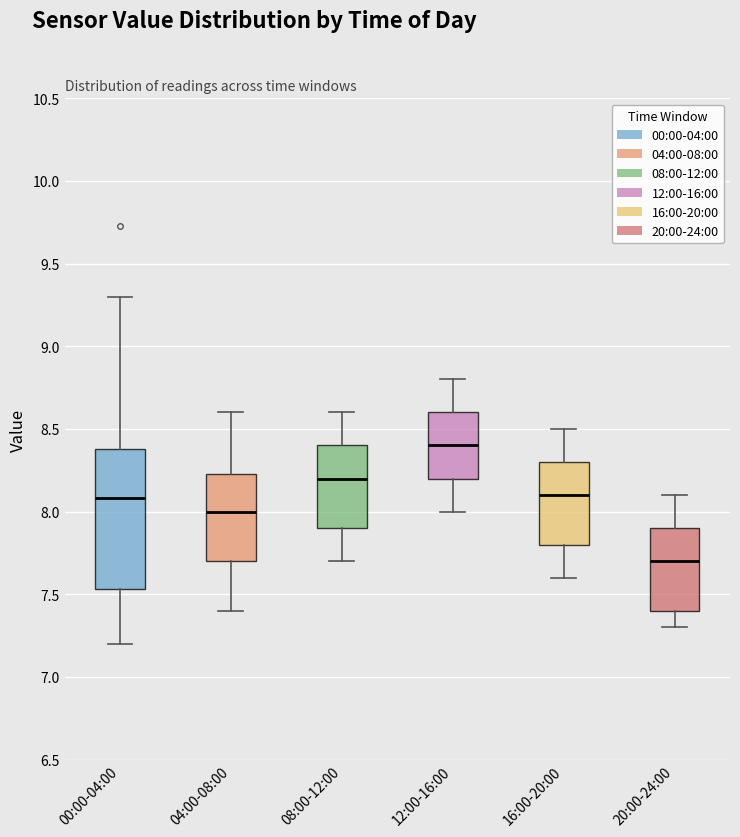

Which box has the lowest median line?

20:00-24:00